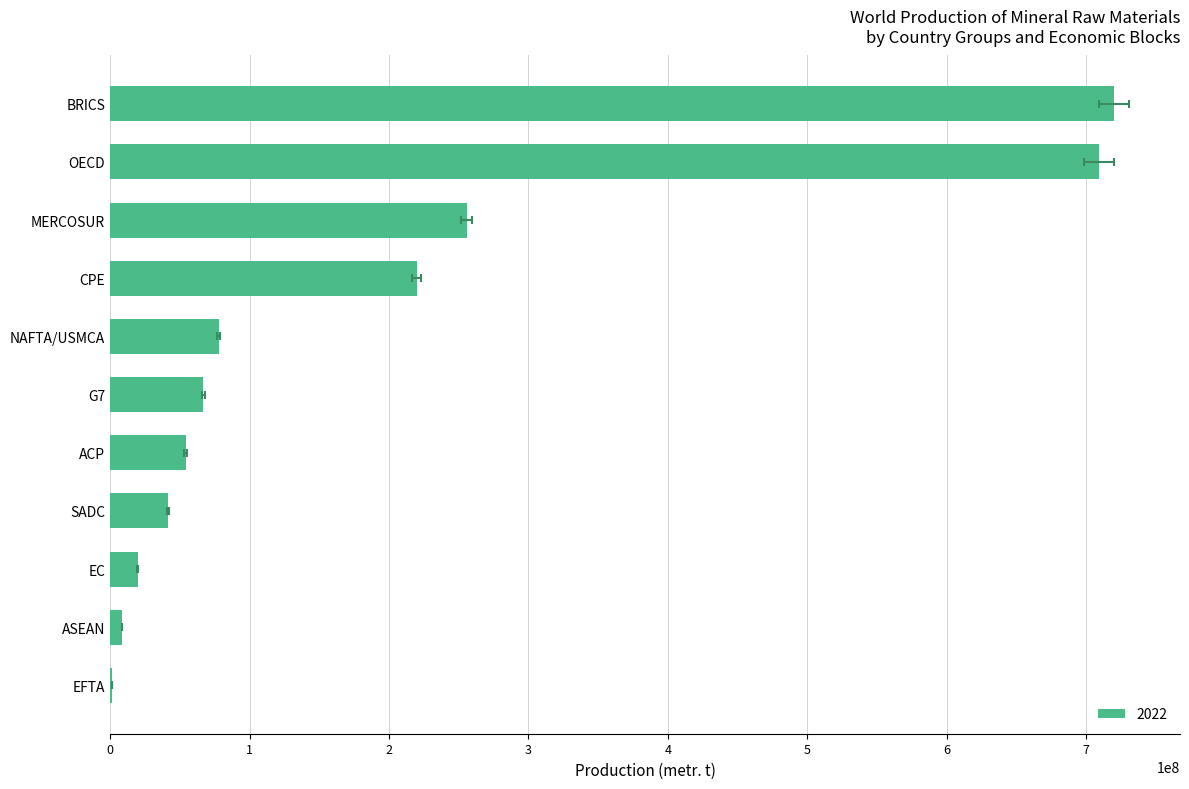

What is the change in value from ASEAN to CPE?

+211502820